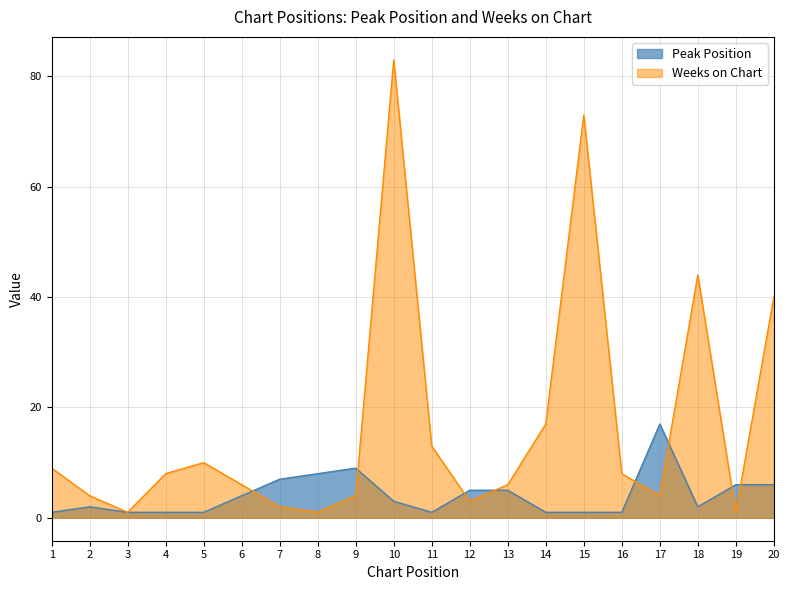

True or false: Weeks on Chart has a value of 2 at 9.

False